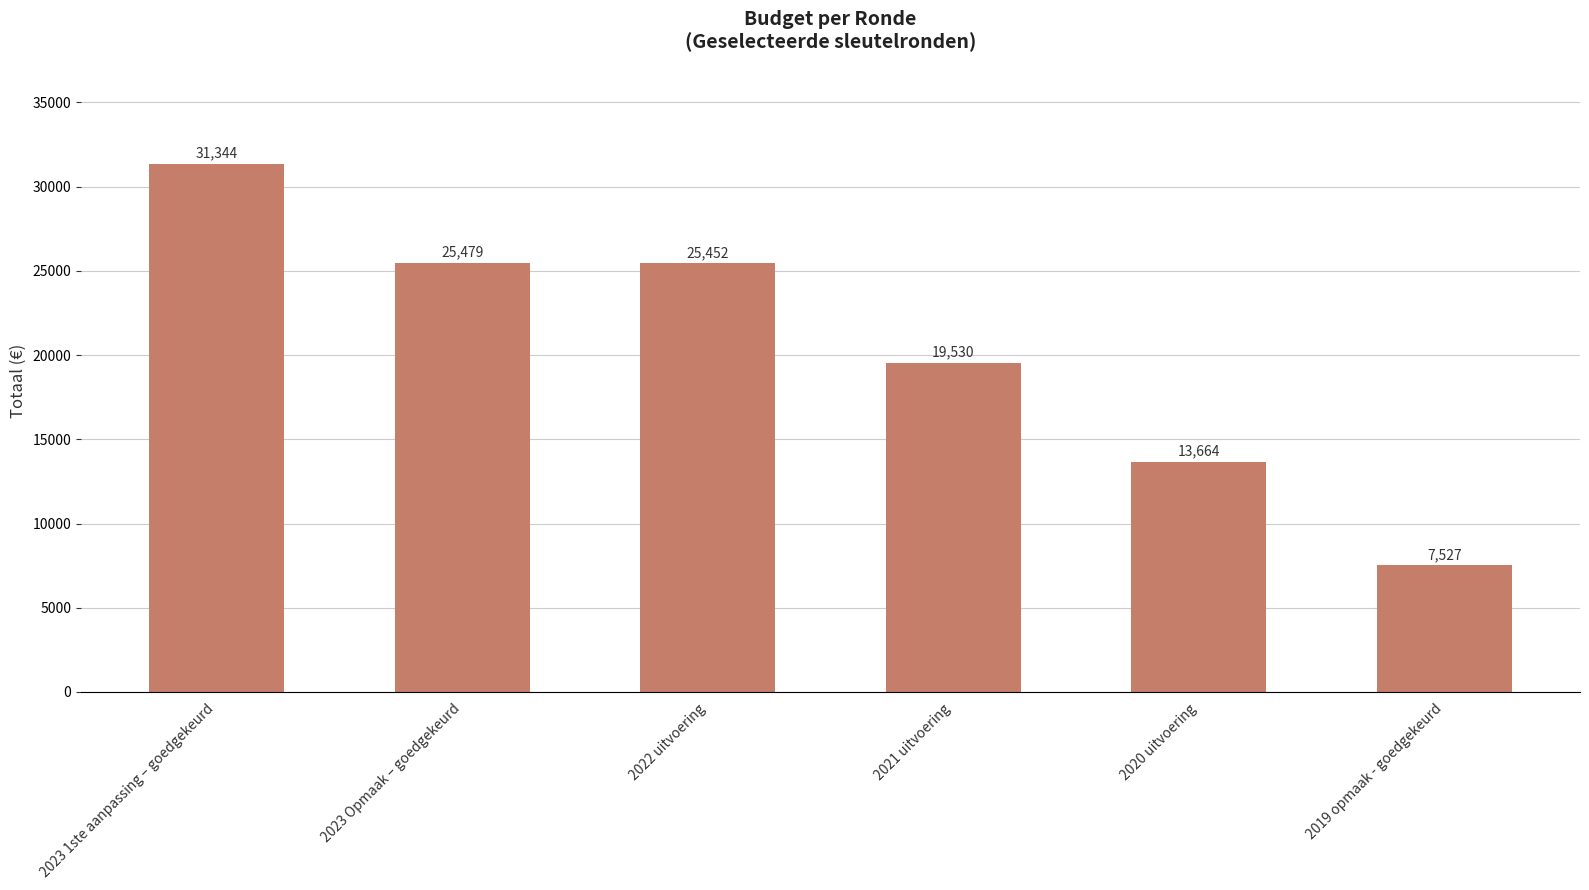

How many data points does each series have?

6